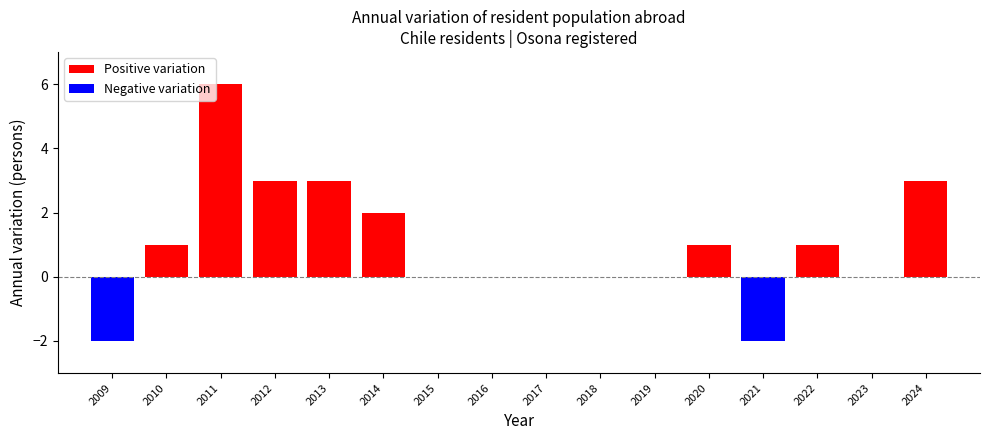

Read the value at 2020.

1